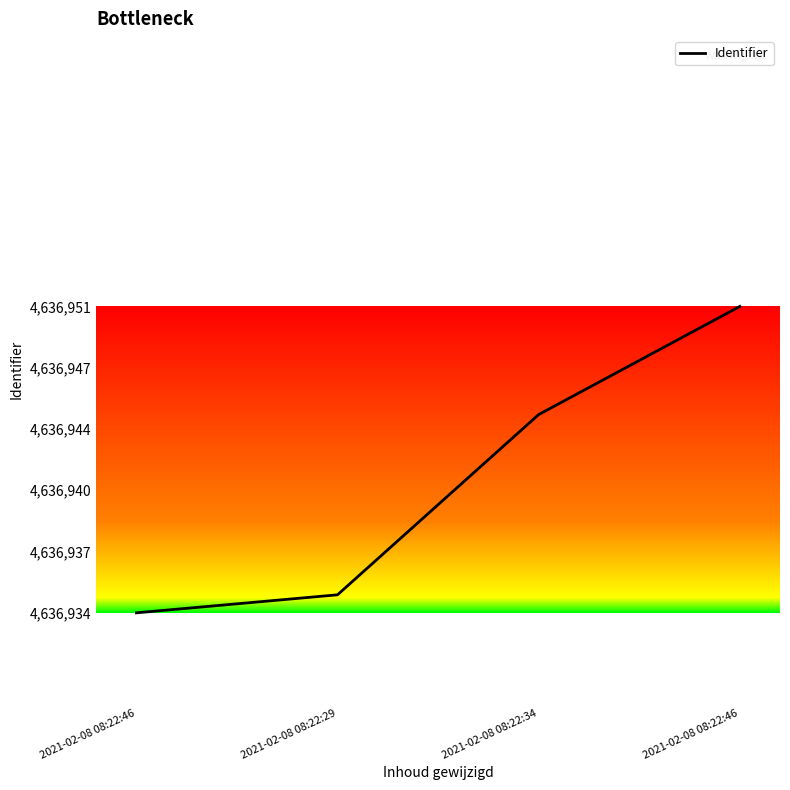

Does the chart have visible grid lines?

No